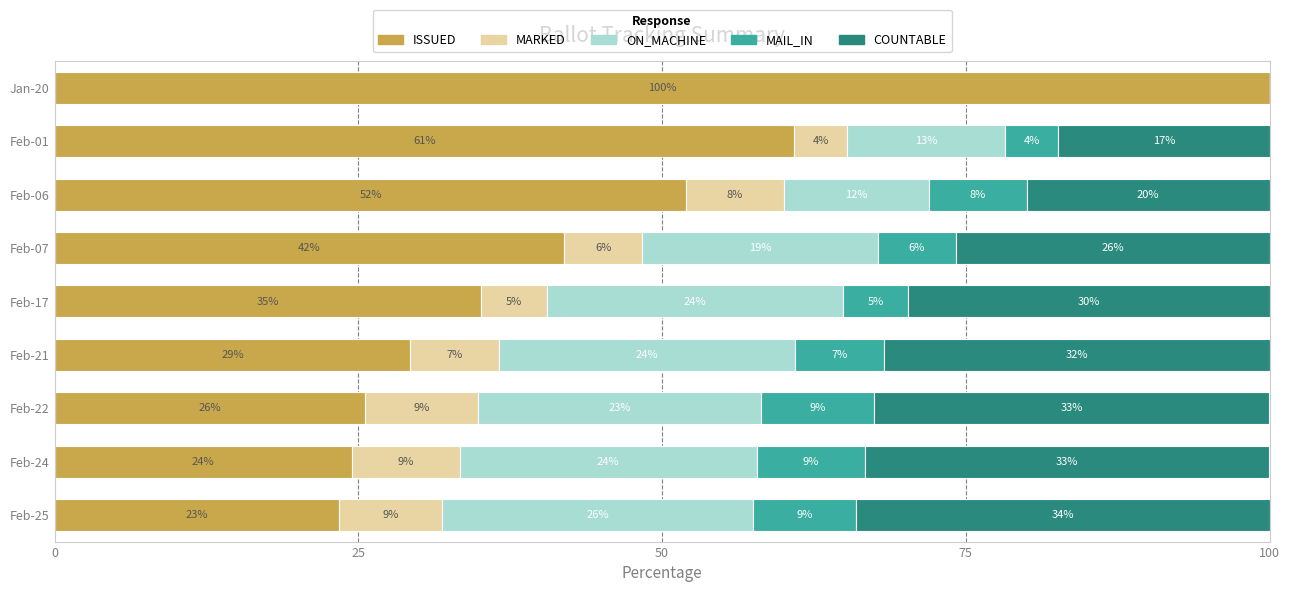

What are all the series names shown in the legend?

ISSUED, MARKED, ON_MACHINE, MAIL_IN, COUNTABLE